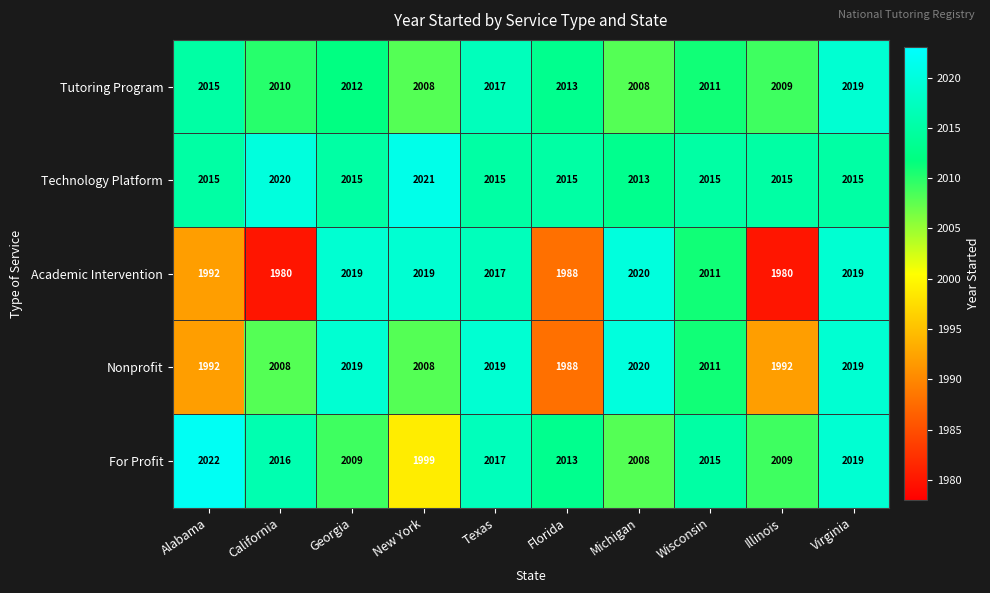

The For Profit series shows 2013 at Florida. True or false?

True